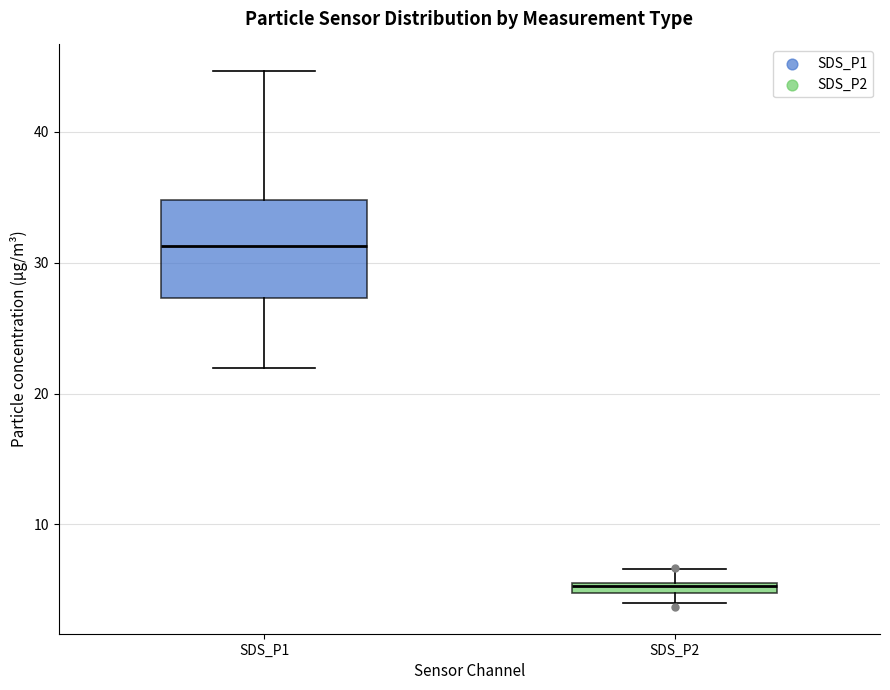

Where does the upper whisker of the box for SDS_P1 end on the y-axis? The values are not printed on the chart, so give them approximately, as read against the axis.

45